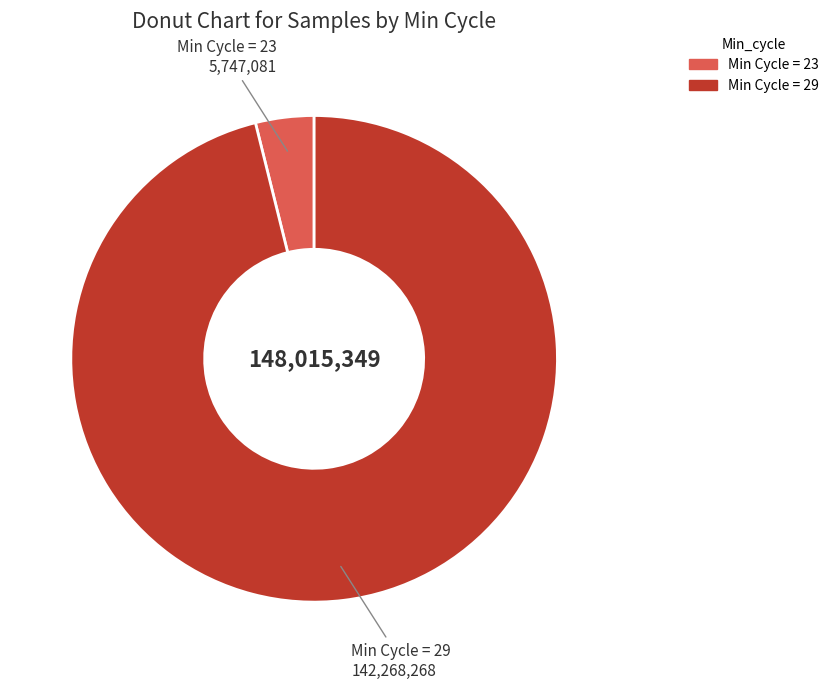

Does any single category account for the majority?

Yes